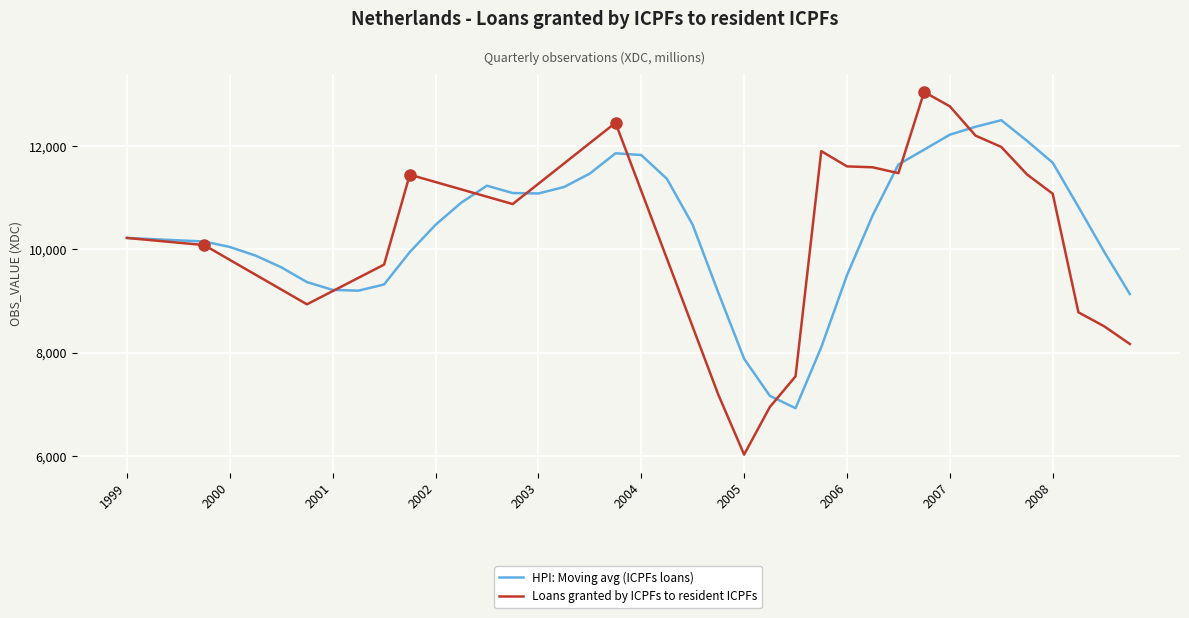

What is the greatest value displayed?

13047.0